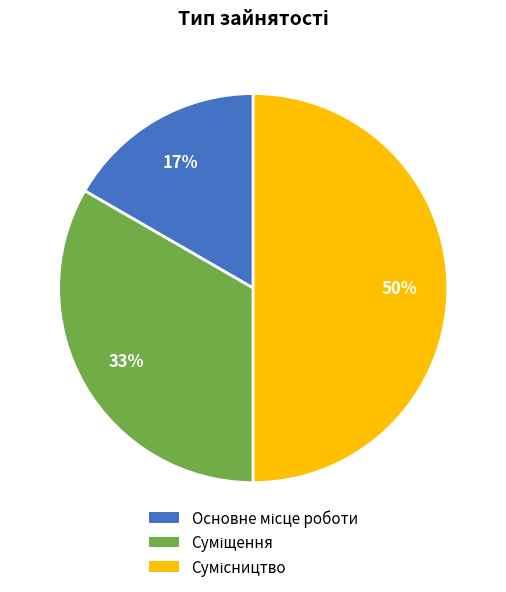

To the nearest percent, what is the average slice percentage?

33%